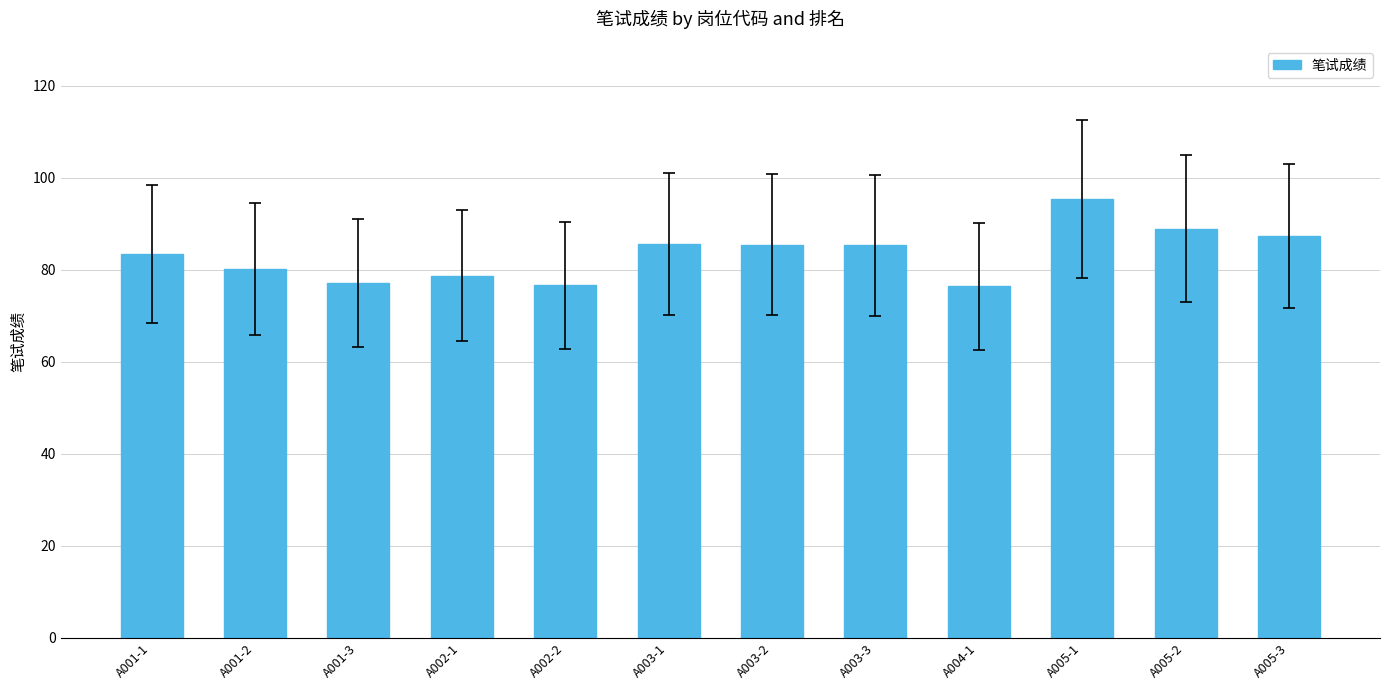

What is the label of the 12th bar from the right?

A001-1